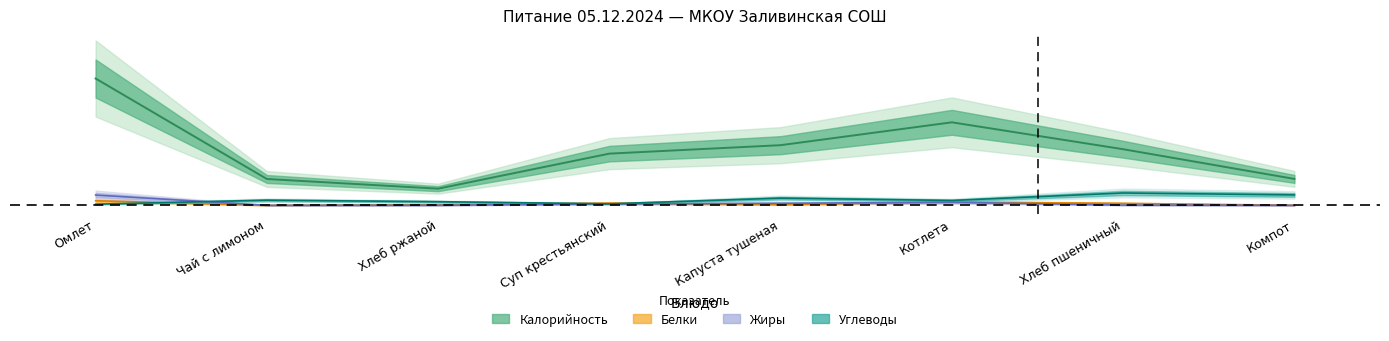

How many times do Белки and Жиры cross each other?

2